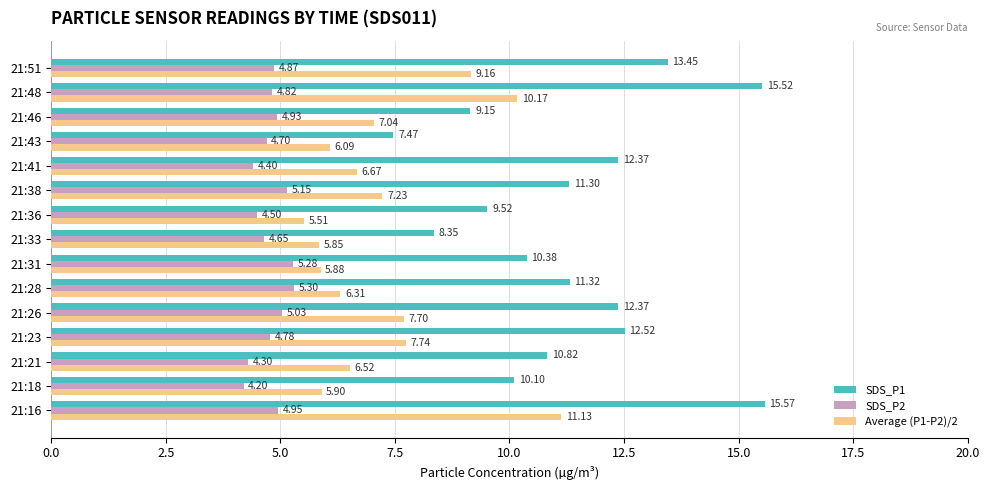

Rank the series by their average value, from lowest to highest.

SDS_P2, Average (P1-P2)/2, SDS_P1